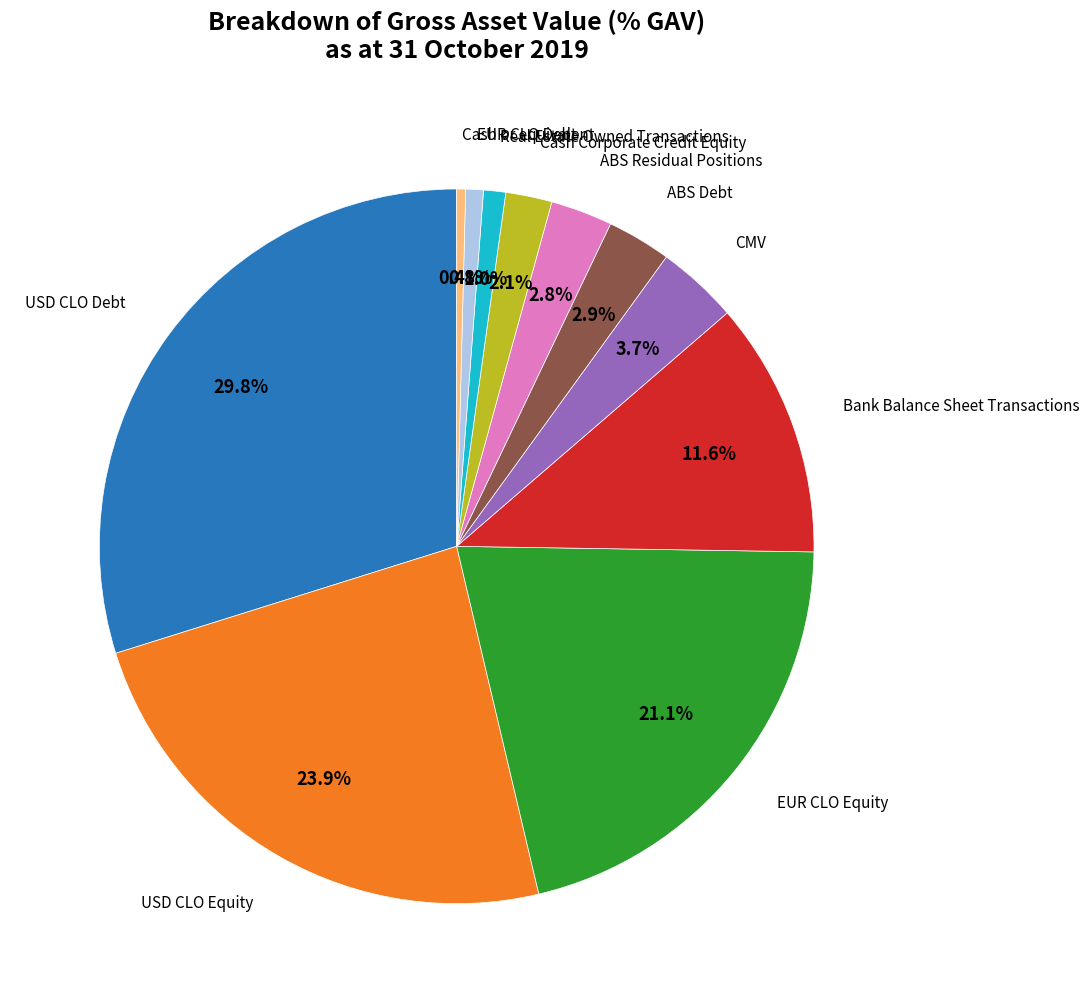

Is there a majority slice in this chart?

No